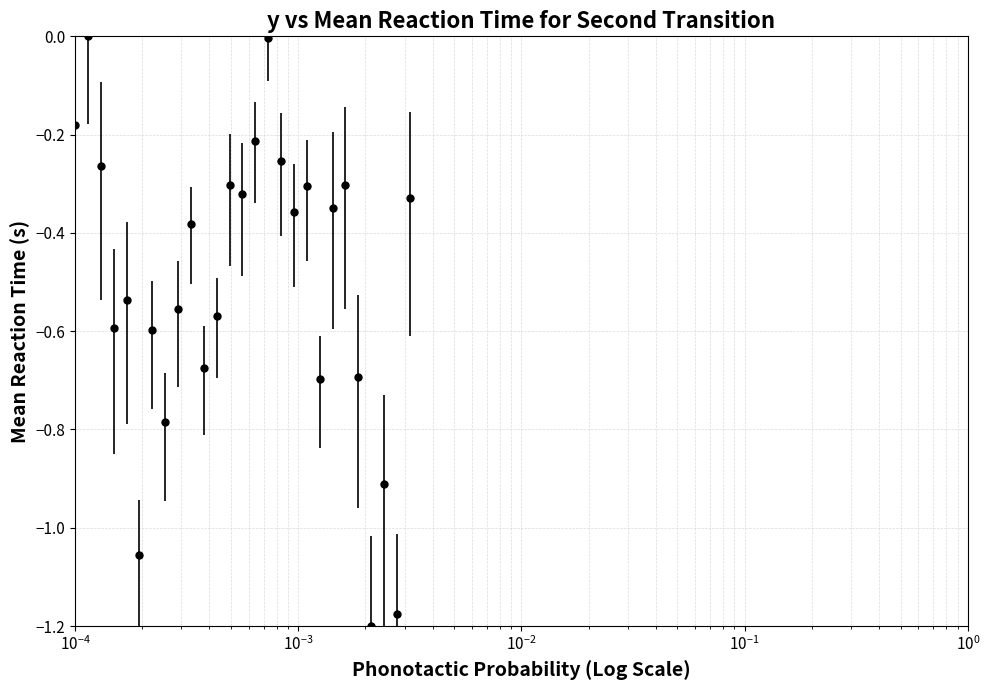

What is the sum of all values?

-13.6